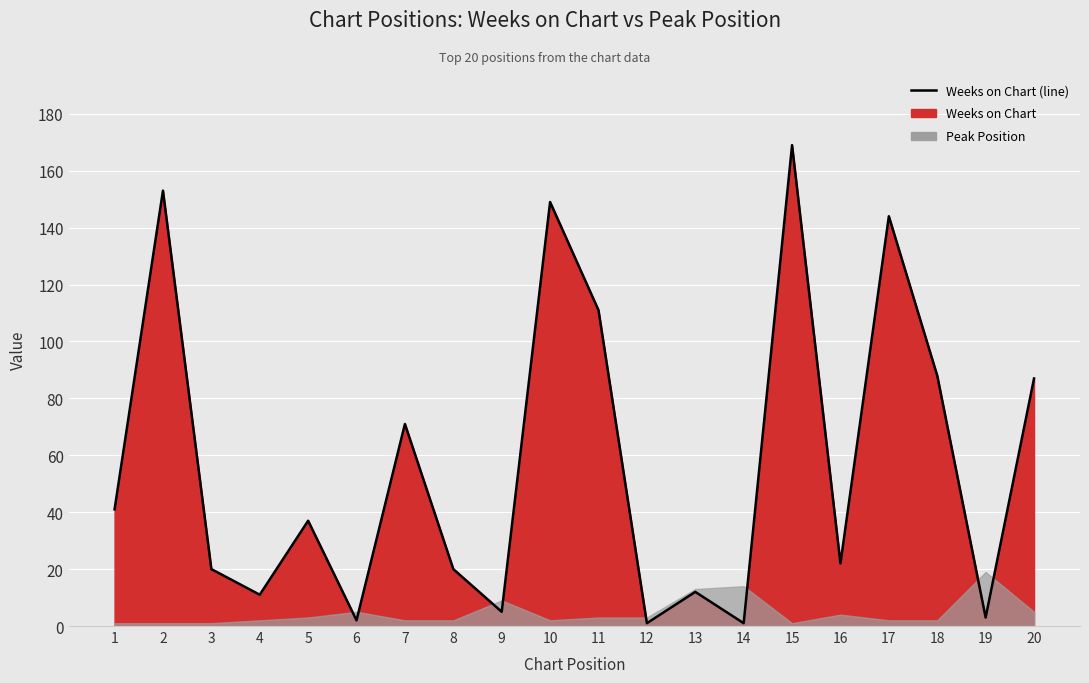

Reading left to right, list all the values displayed in this chart.

1=41	2=153	3=20	4=11	5=37	6=2	7=71	8=20	9=5	10=149	11=111	12=1	13=12	14=1	15=169	16=22	17=144	18=88	19=3	20=87